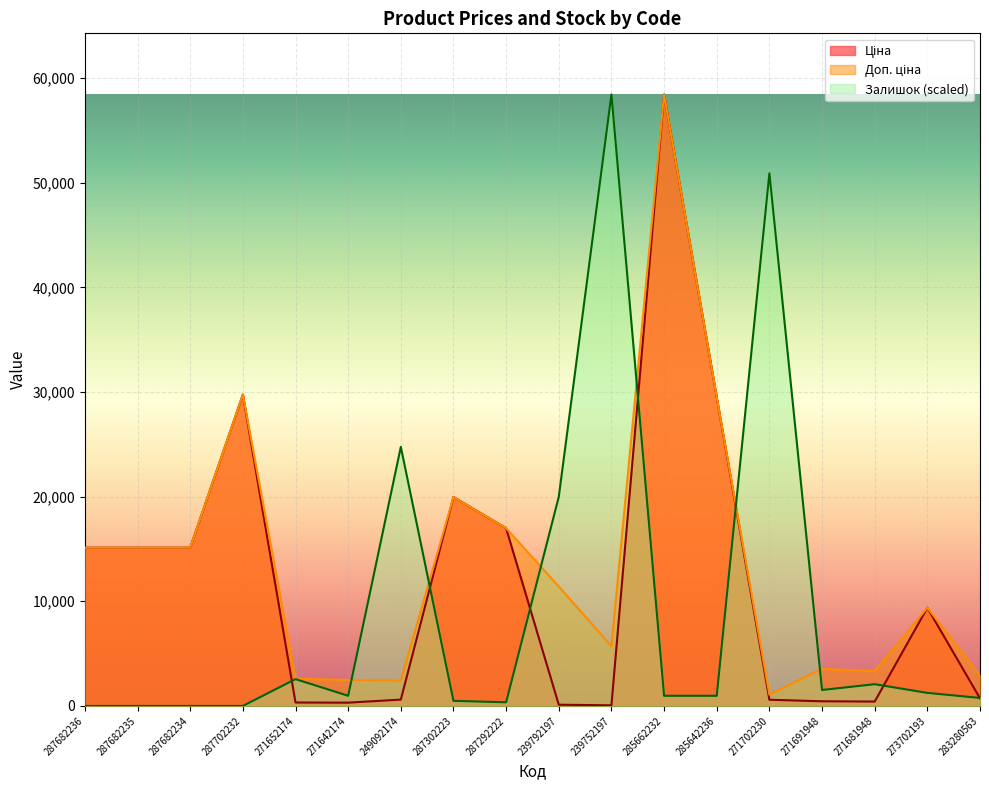

Reading left to right, what are all the values shown in this chart?

Ціна: 15120.0	15120.0	15120.0	29747.2	324.8	310.3	603.7	19964.2	16976.3	114.1	57.0	58426.5	29491.5	589.9	443.1	416.6	9384.0	724.5
Доп. ціна: 15120.0	15120.0	15120.0	29747.2	2598.3	2482.4	2414.8	19964.2	16976.3	11410.0	5705.0	58426.5	29491.5	1081.7	3545.0	3332.5	9384.0	2897.8
Залишок: 0.0	0.0	0.0	0.0	2558.3	968.0	24753.5	484.0	345.7	19982.6	58426.5	968.0	968.0	50889.9	1521.2	2074.3	1244.6	760.6